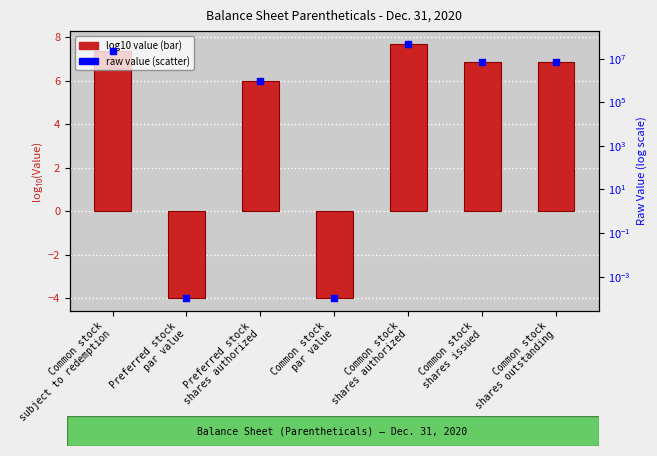

Which series reaches the minimum Y coordinate?

Value (log10 scale)